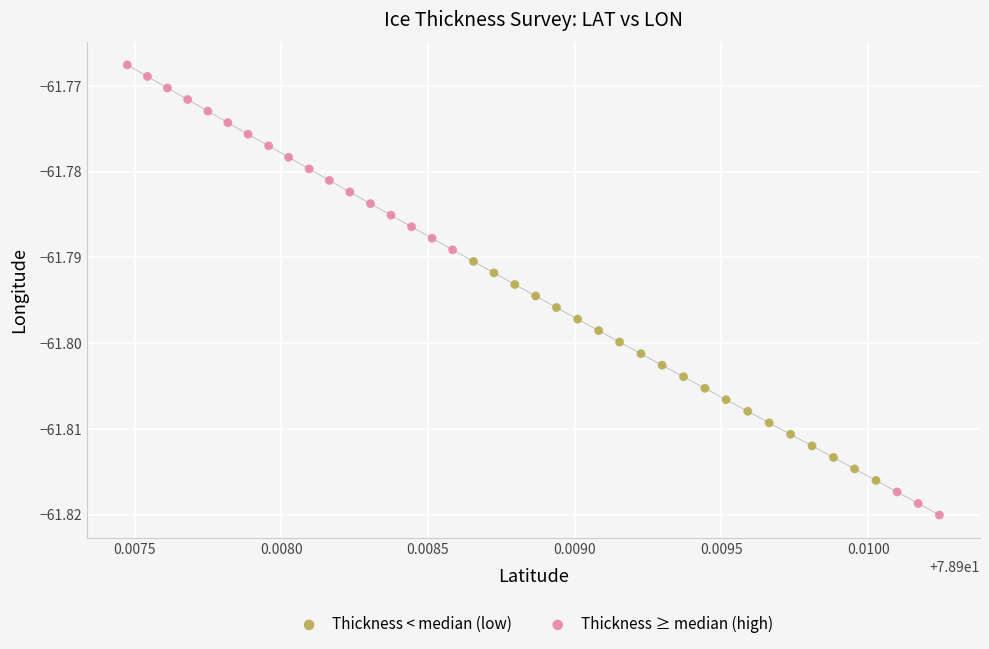

Which series contains the lowest Y value?

Thickness ≥ median (high)